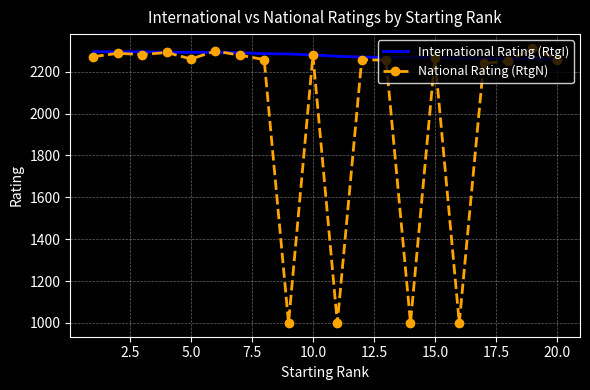

Which series has the largest total across all categories?

International Rating (RtgI)